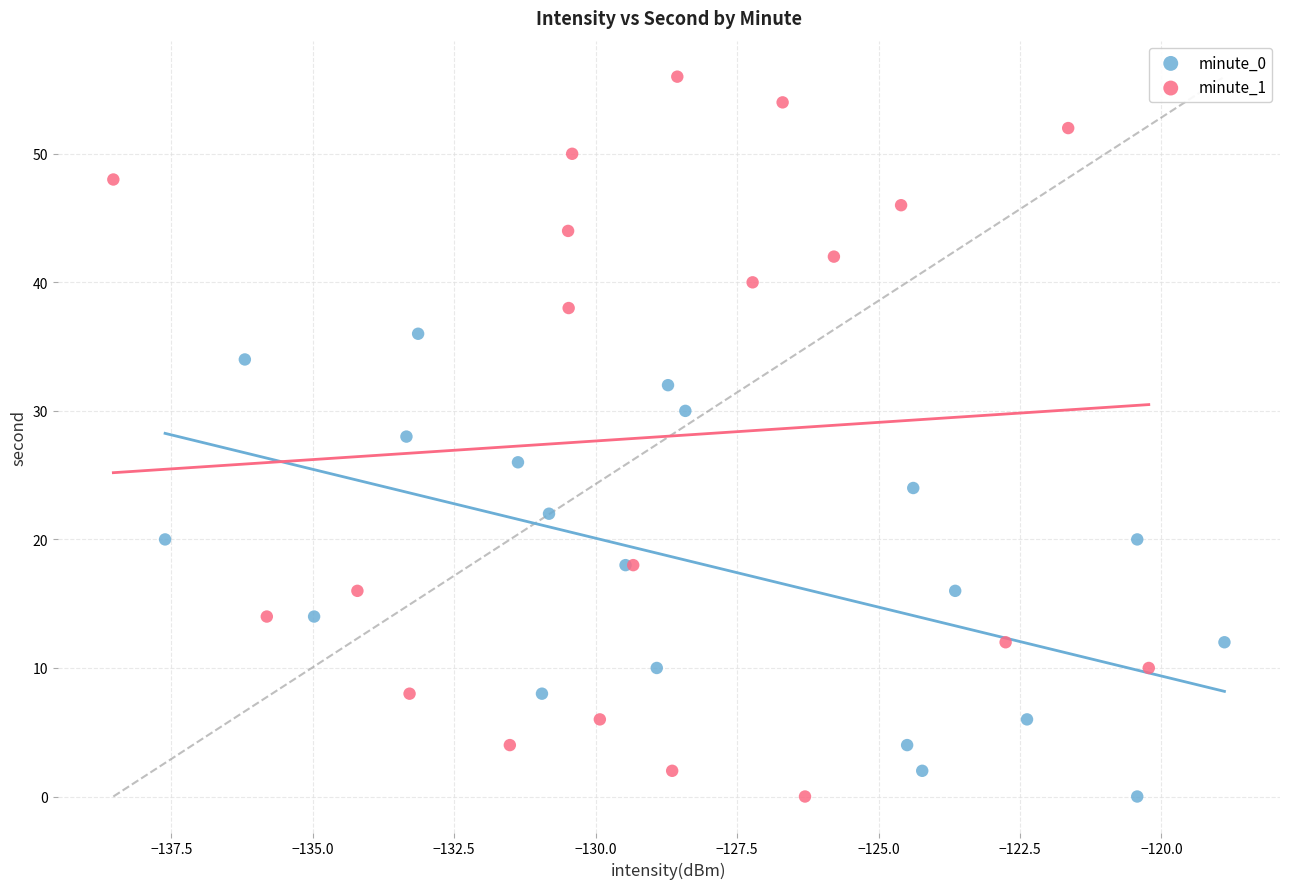

Which series reaches the maximum Y coordinate?

minute_1